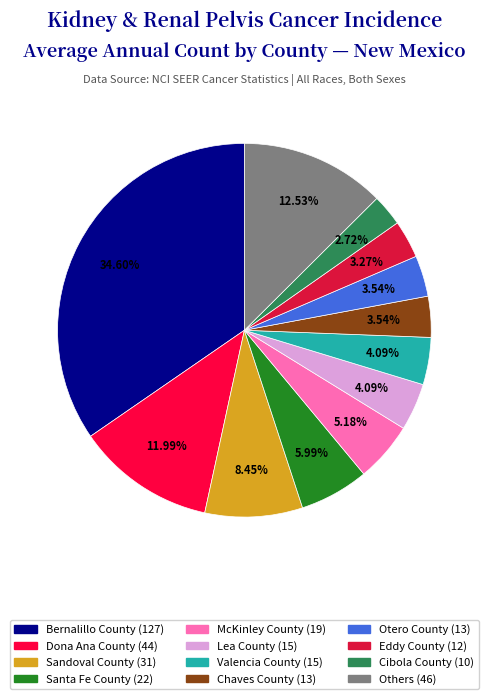

Count the number of slices in the pie.

12